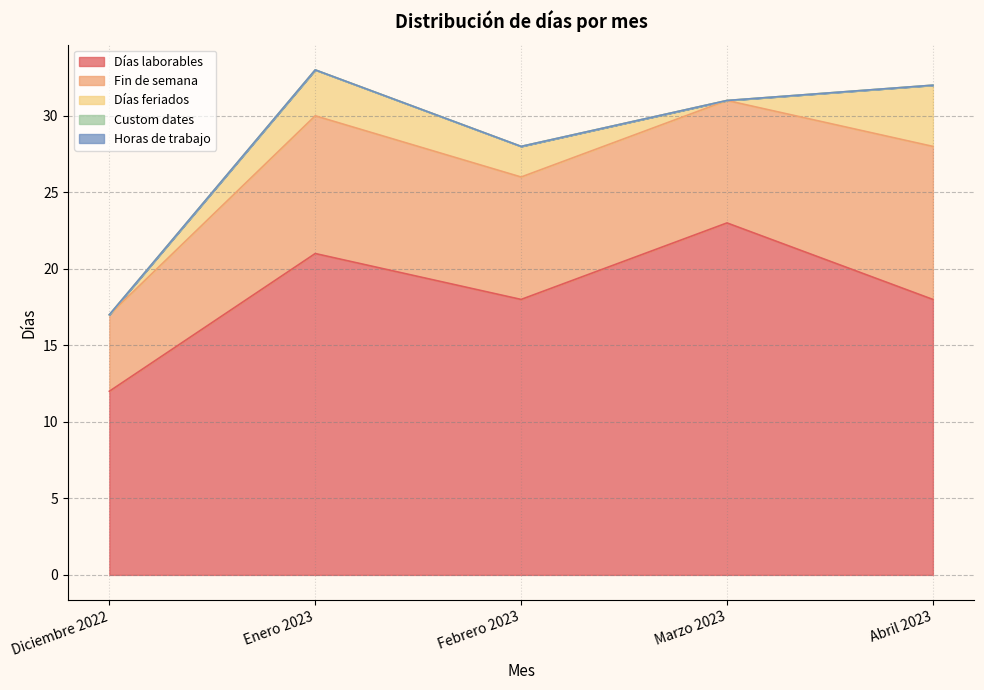

True or false: Horas de trabajo and Fin de semana cross at least once.

False